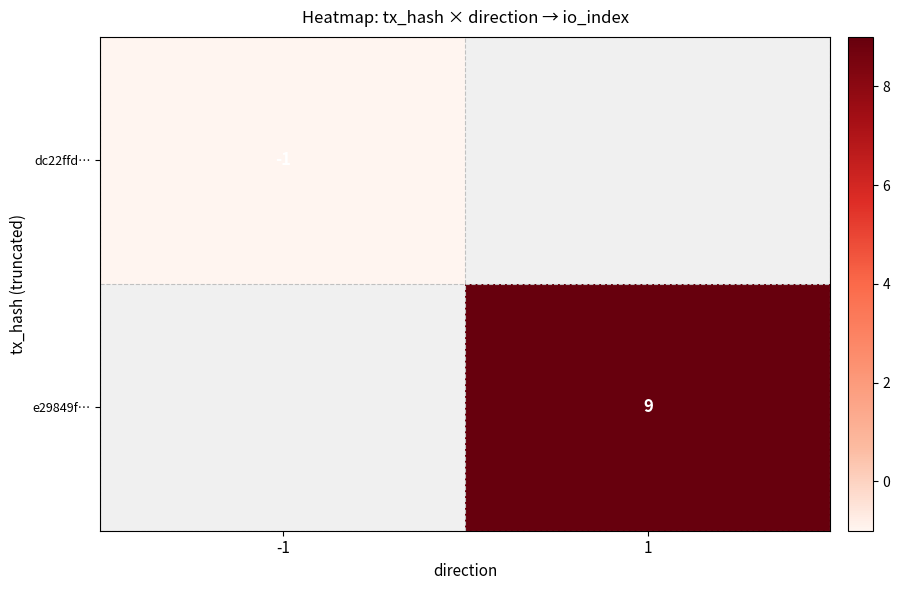

Is it true that dc22ffd… equals 0 at -1?

False